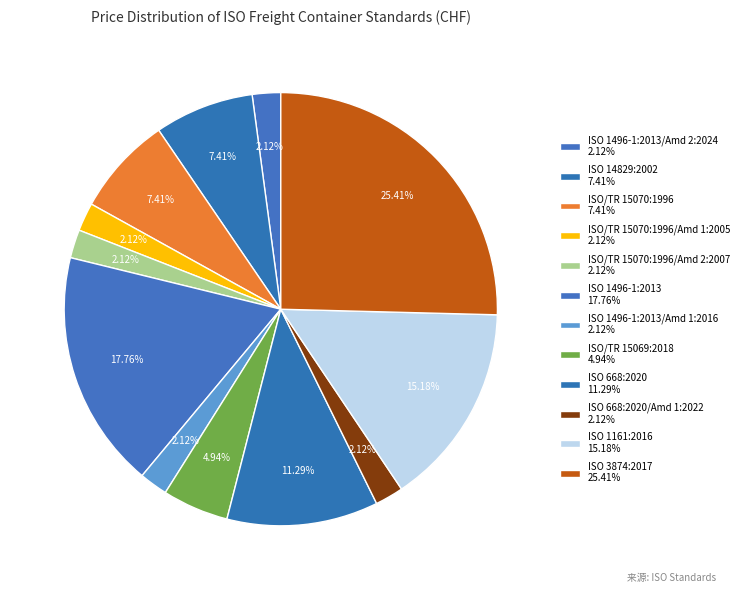

Count the number of slices in the pie.

12